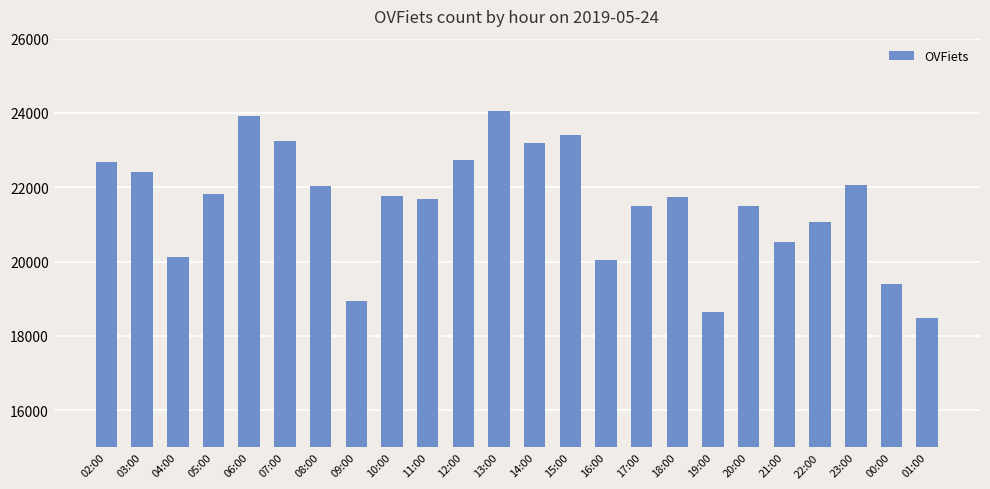

What is the smallest value displayed?

18469